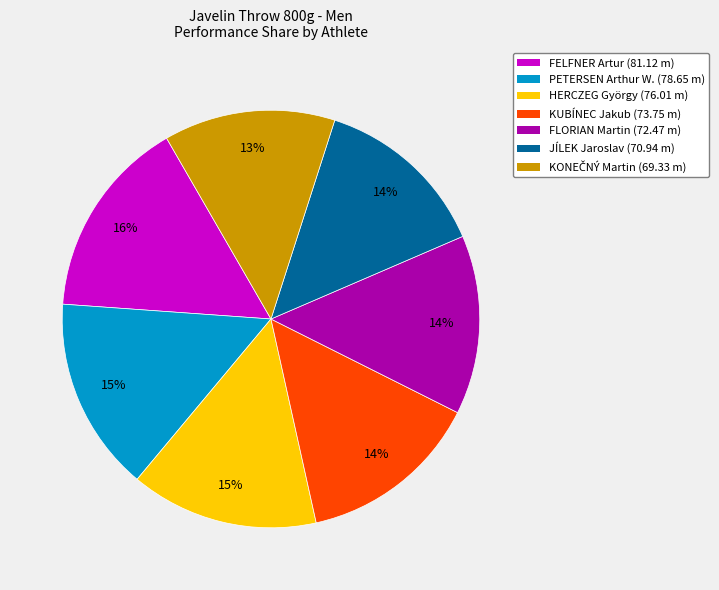

The FLORIAN Martin (72.47 m) slice represents 14% of the pie. True or false?

True